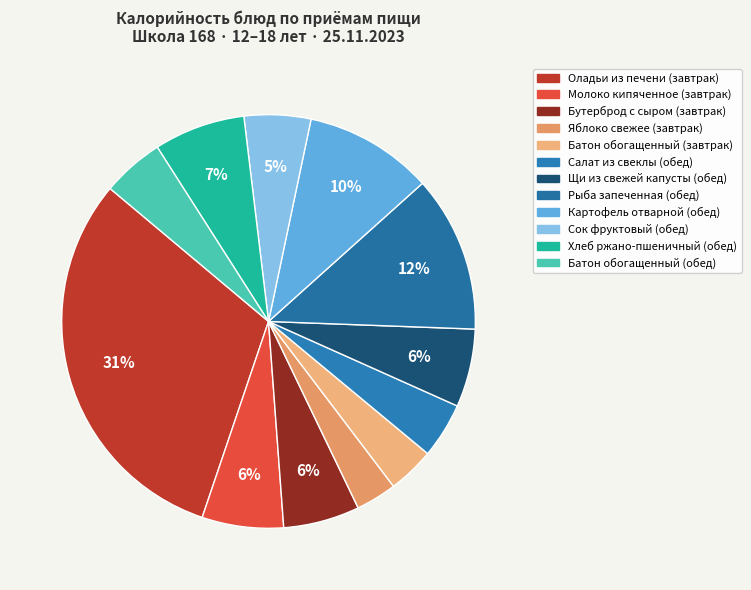

Is there any slice that represents more than half of the pie?

No